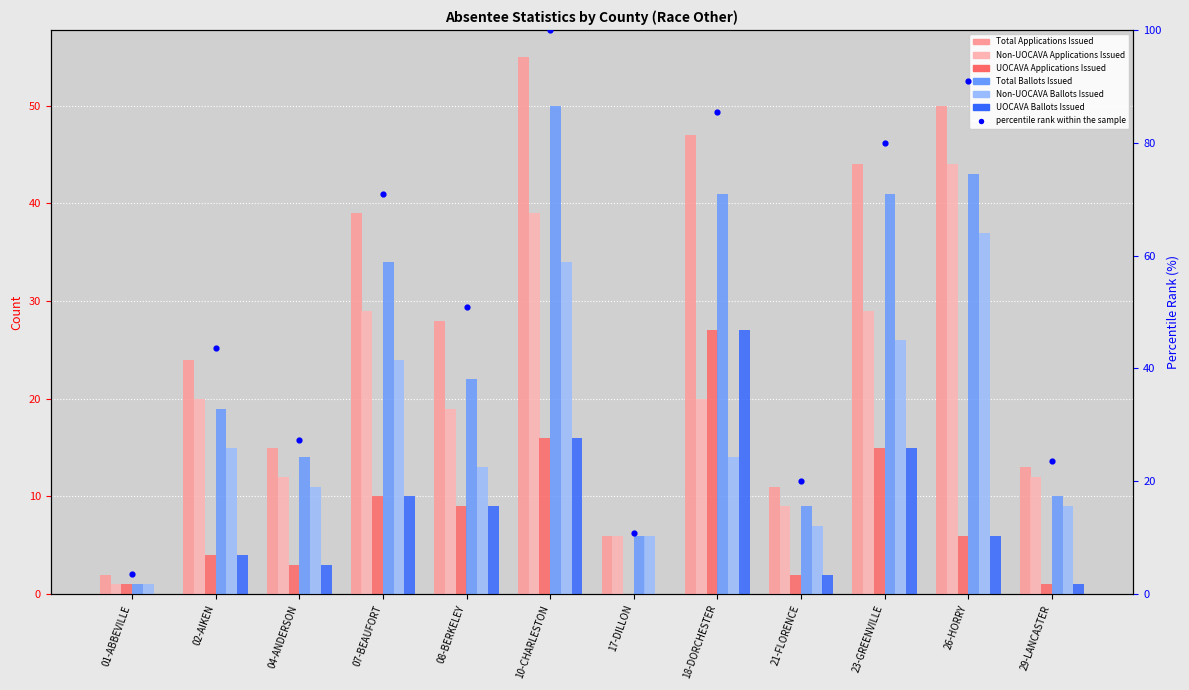

Which series has the largest total across all categories?

Total Applications Issued